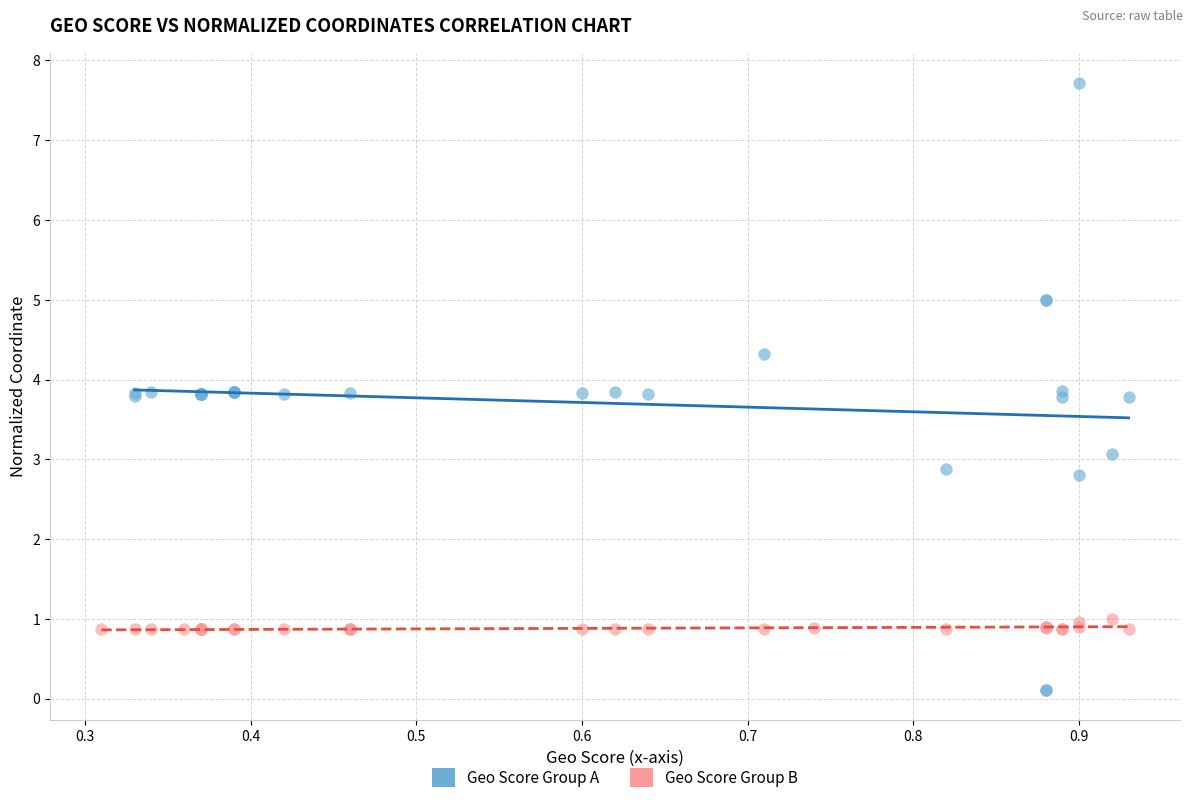

Which series reaches the minimum Y coordinate?

Geo Score Group A